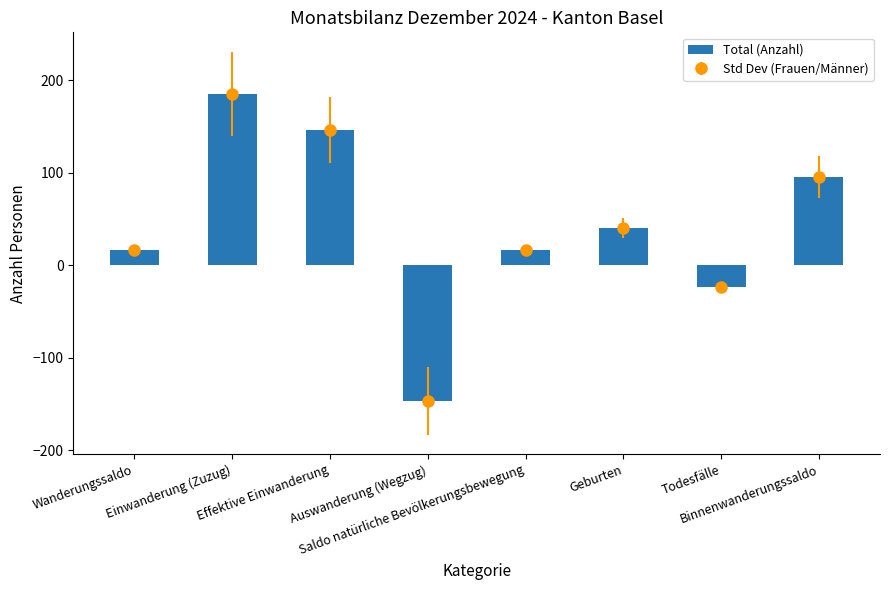

How many values are above zero?

6